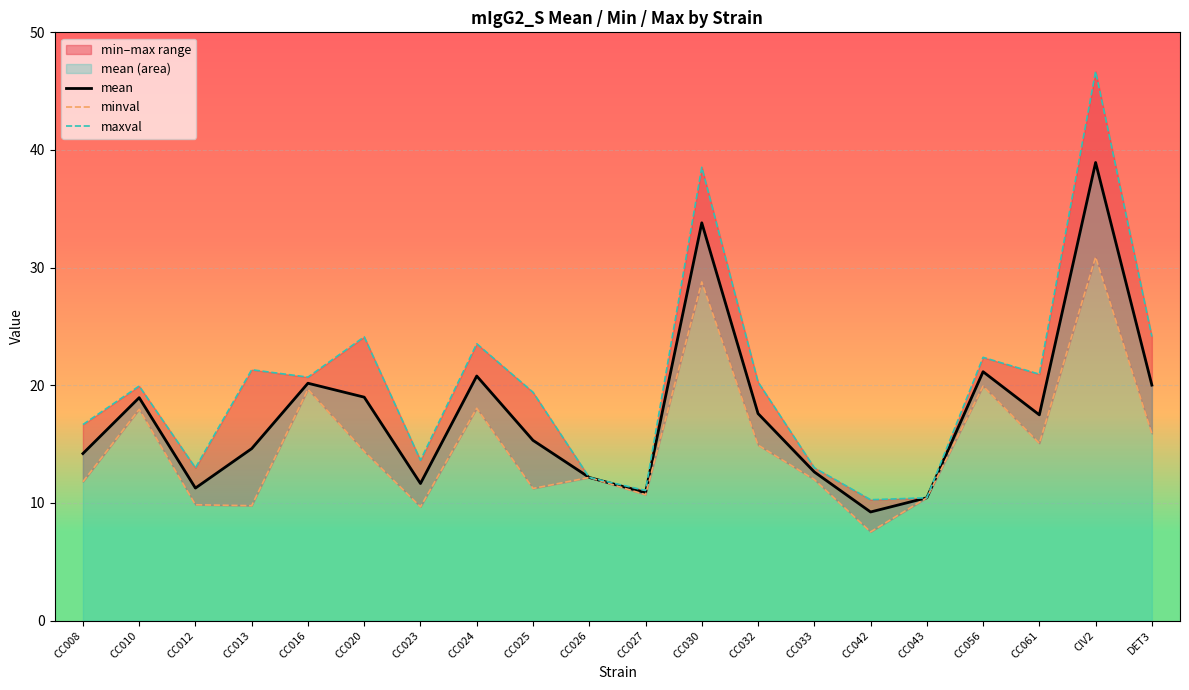

What is the value of the mean point at the 10th from the left?

12.2